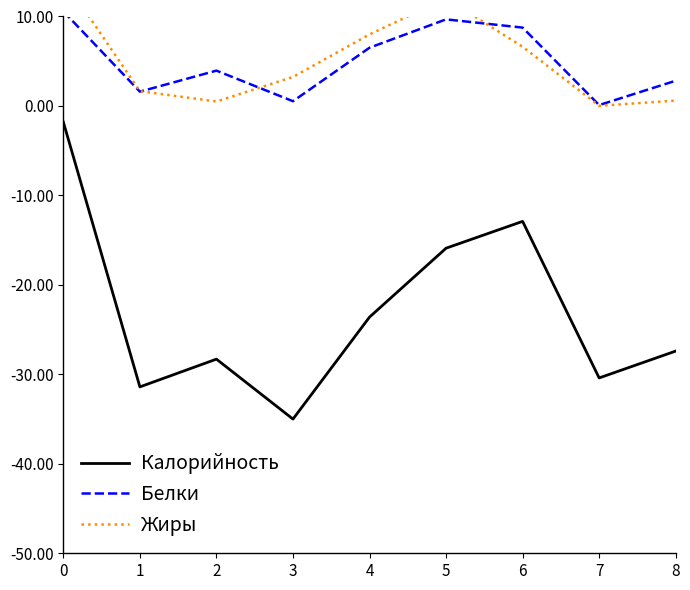

What is the highest value of the Жиры series?

14.2